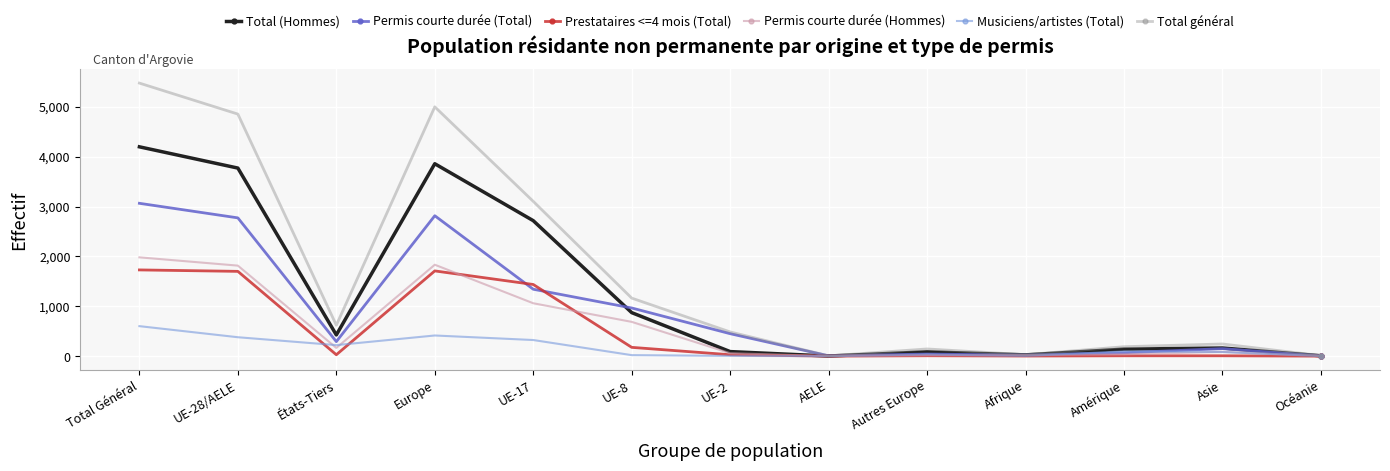

Rank the series by their maximum value, from highest to lowest.

Total général, Total (Hommes), Permis courte durée (Total), Permis courte durée (Hommes), Prestataires <=4 mois (Total), Musiciens/artistes (Total)